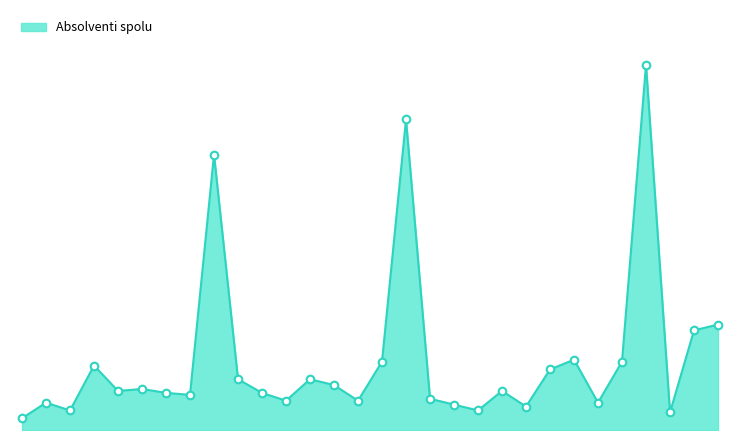

Does the chart have visible grid lines?

No